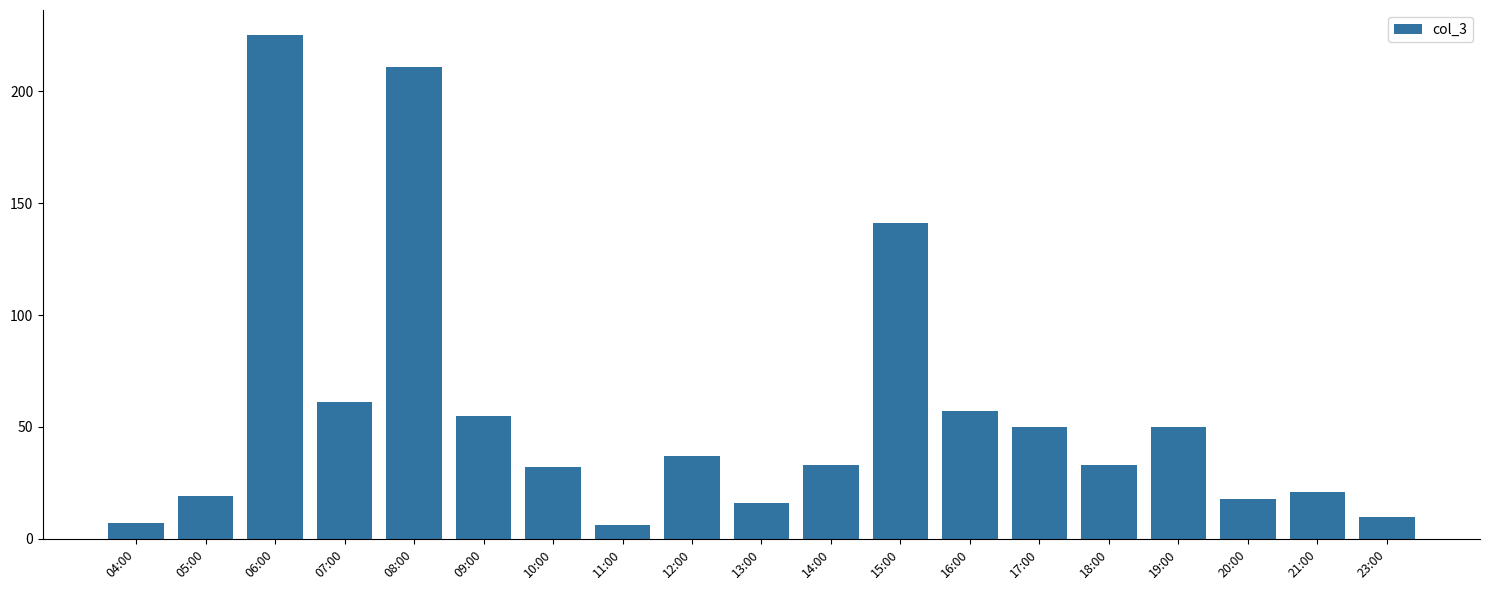

Reading left to right, extract all data points from this chart.

04:00=7	05:00=19	06:00=225	07:00=61	08:00=211	09:00=55	10:00=32	11:00=6	12:00=37	13:00=16	14:00=33	15:00=141	16:00=57	17:00=50	18:00=33	19:00=50	20:00=18	21:00=21	23:00=10